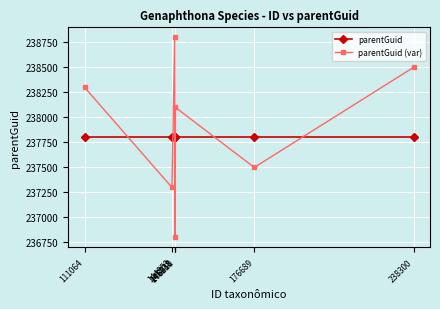

What is the sum of all parentGuid values?

1664565